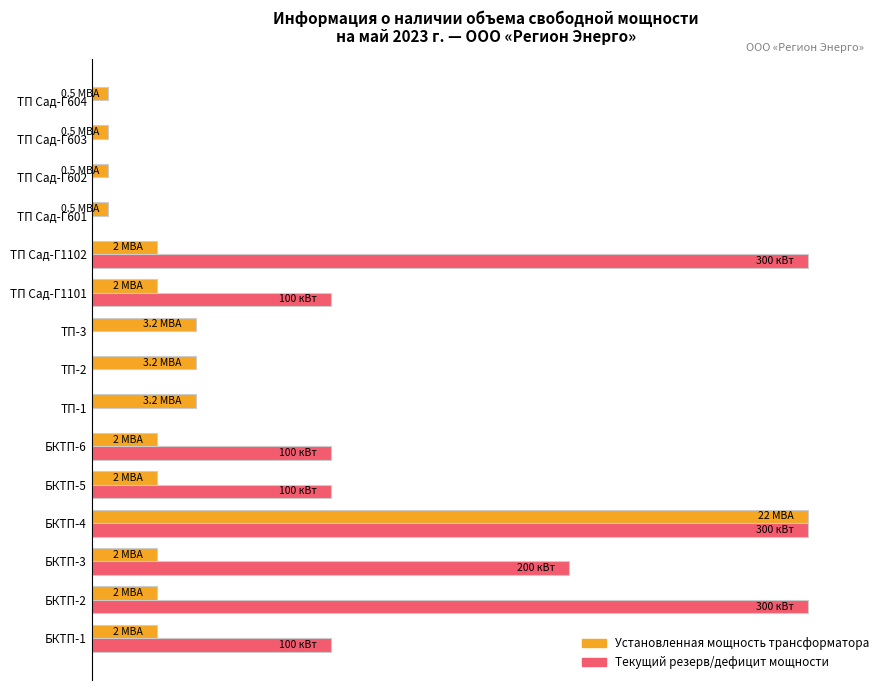

What are all the series names shown in the legend?

Установленная мощность трансформатора, Текущий резерв/дефицит мощности